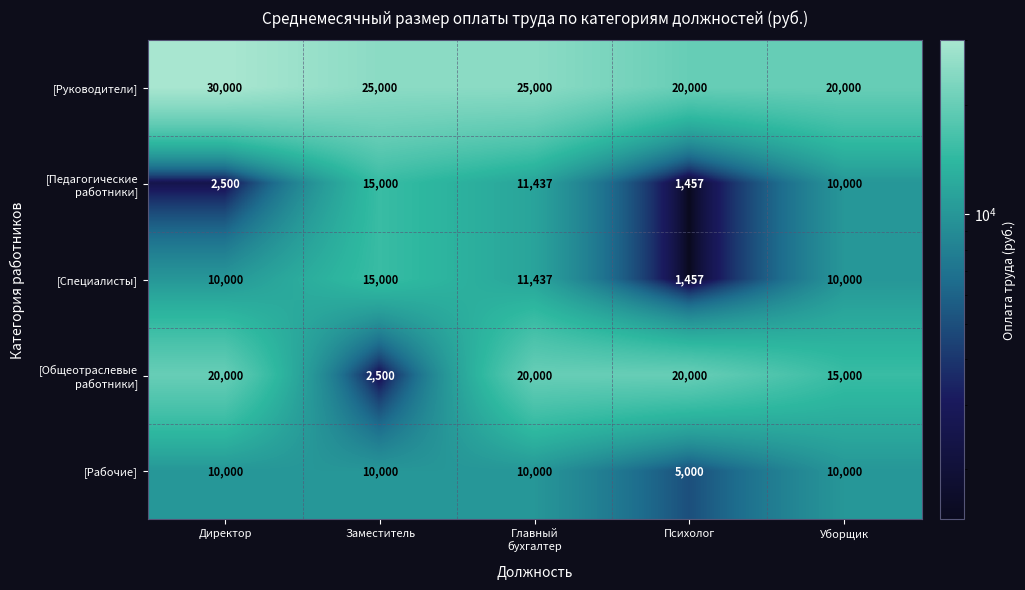

What is the sum of the [Руководители] values at Психолог and Директор?

50000